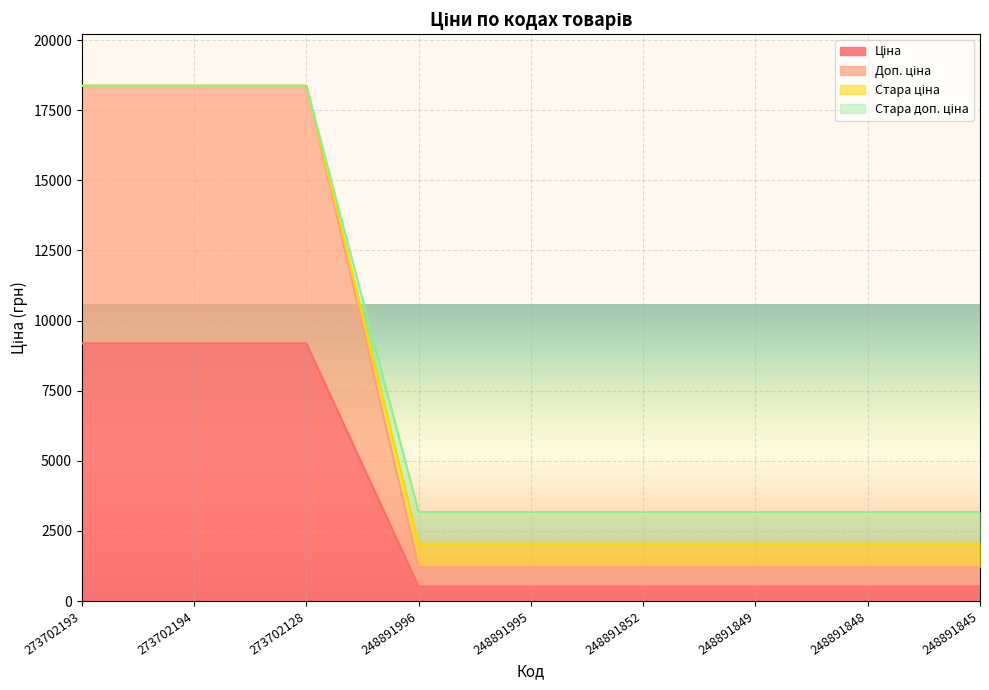

At which label does Ціна reach its minimum?

248891996